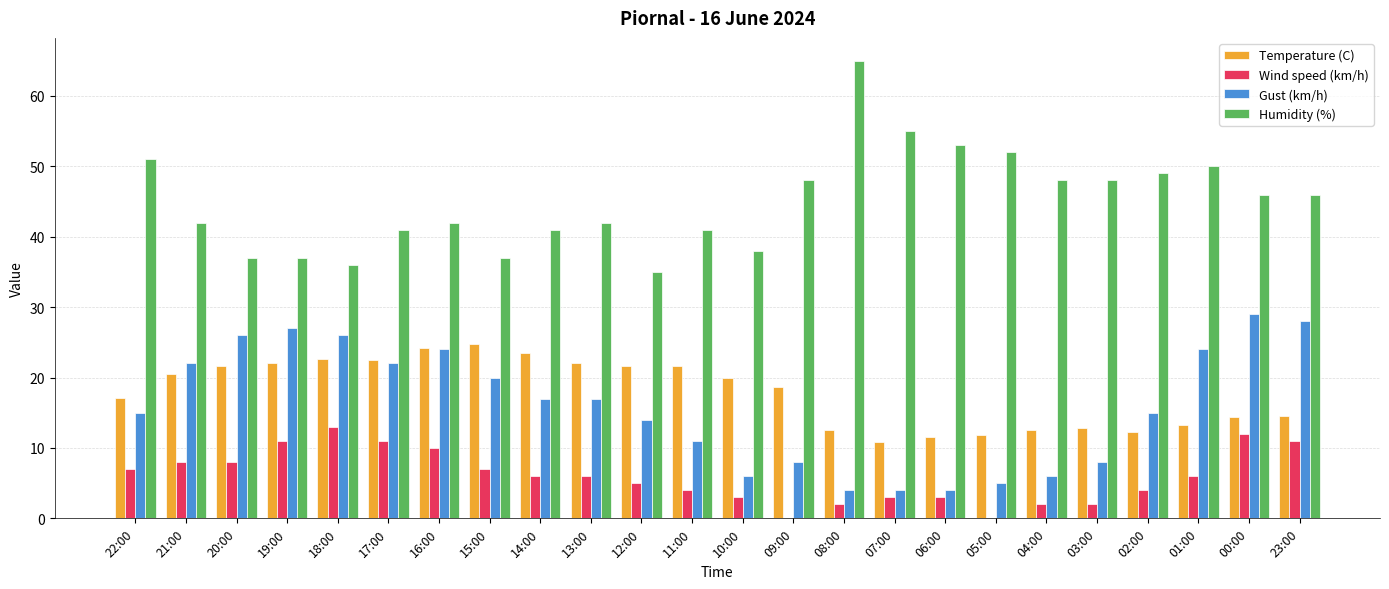

The Humidity (%) series shows 65.0 at 08:00. True or false?

True